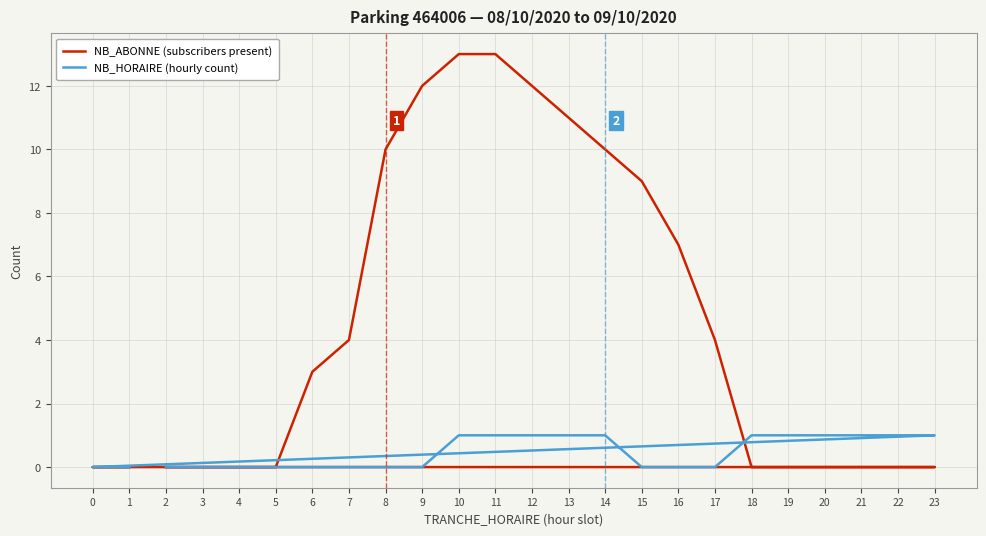

Is it true that NB_HORAIRE (hourly count) equals 0 at 20?

False